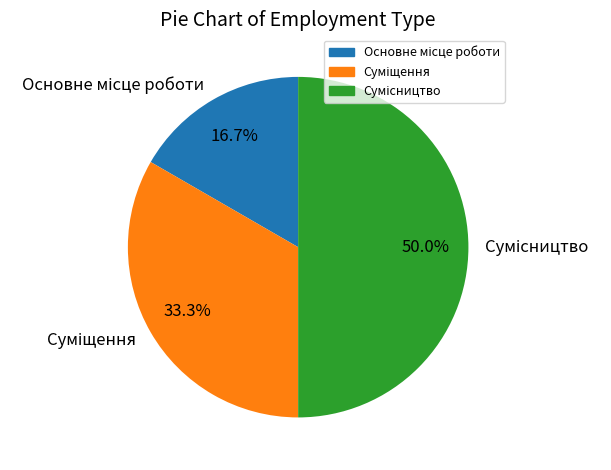

Between Суміщення and Основне місце роботи, which is larger?

Суміщення